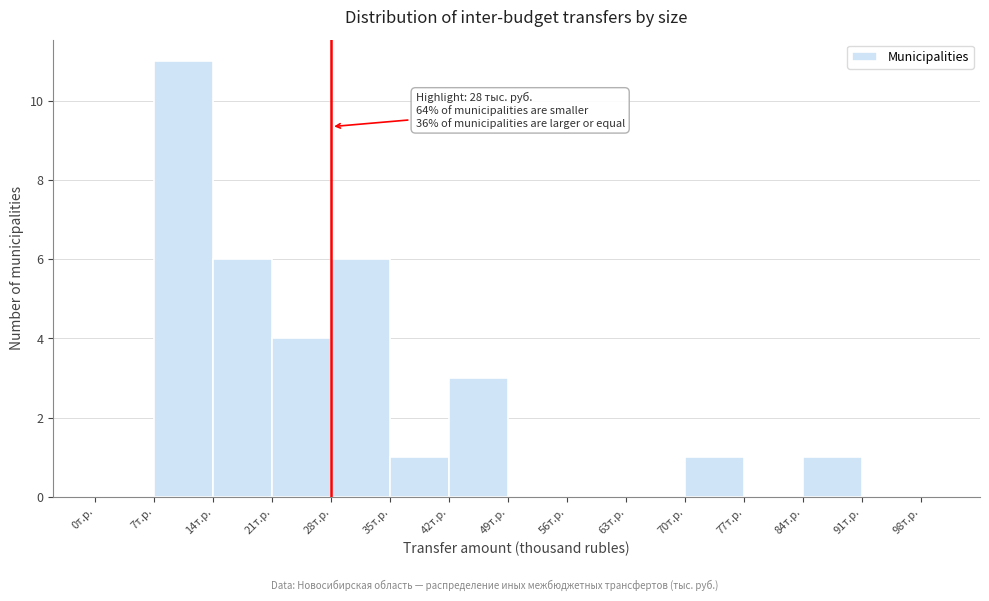

Read against the x-axis, roughly where is the centre of the tallest bar?

11